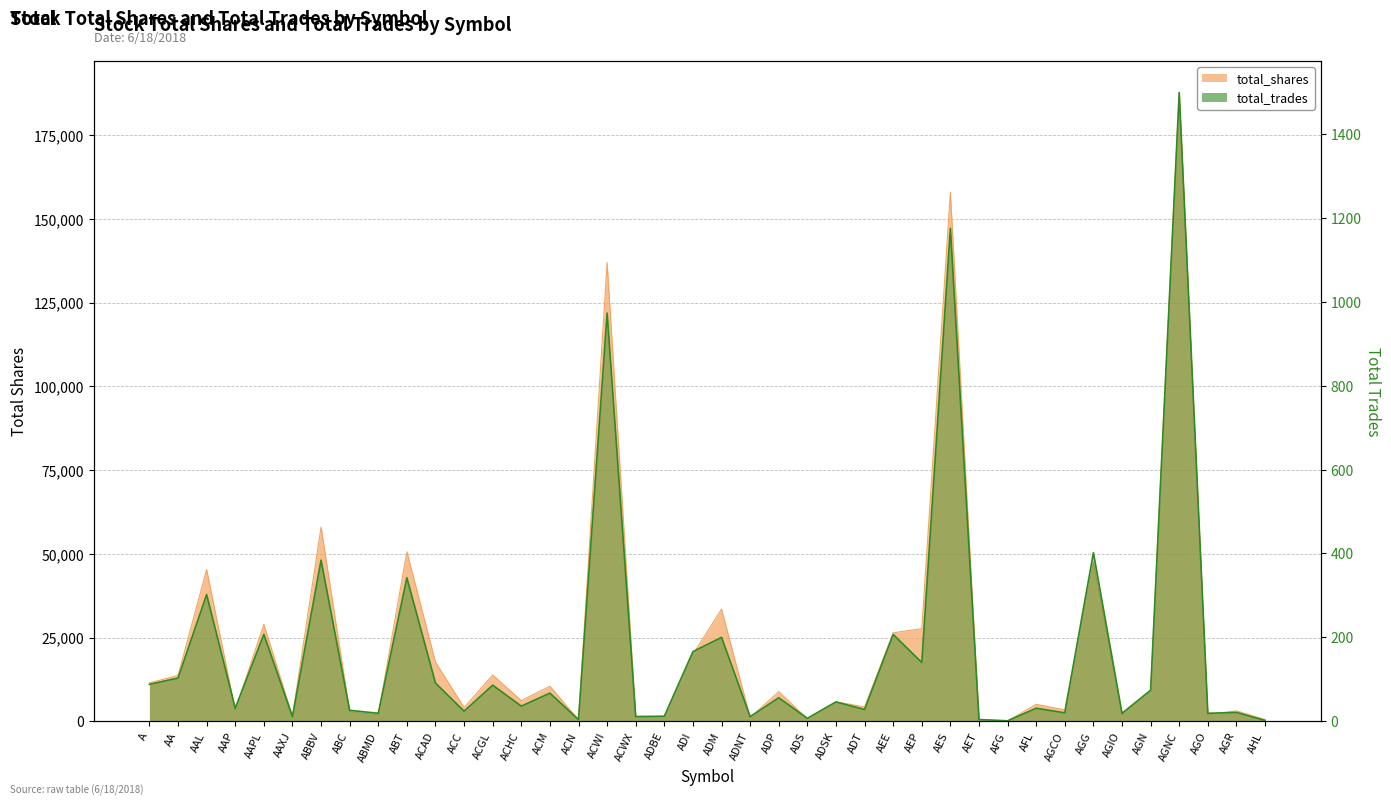

The value of total_trades at ACWX is 18. True or false?

False